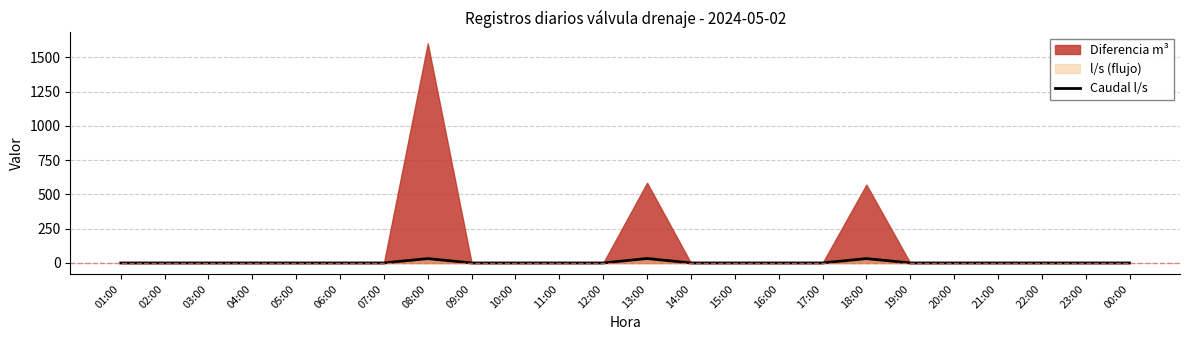

What position from the right is 17:00?

8